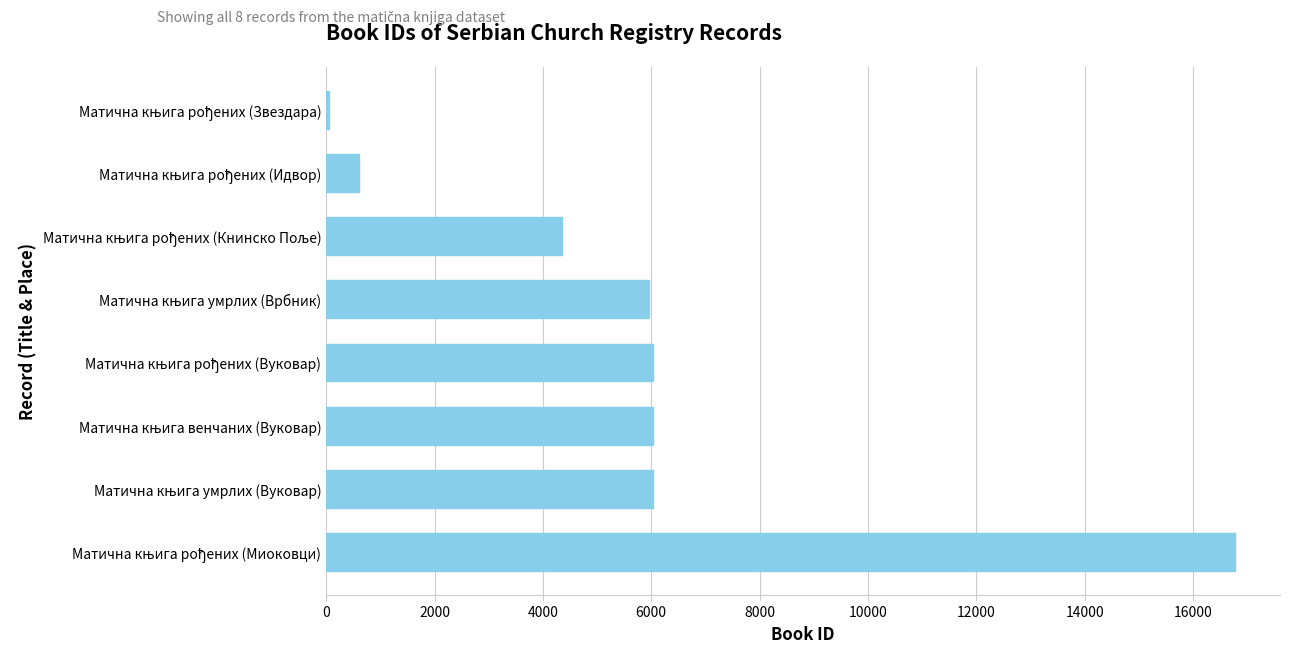

What is the maximum value shown in the chart?

16769